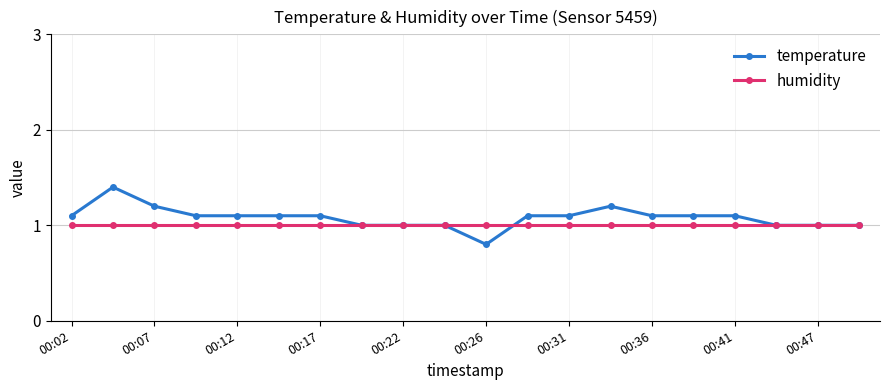

How many lines are shown in the chart?

2